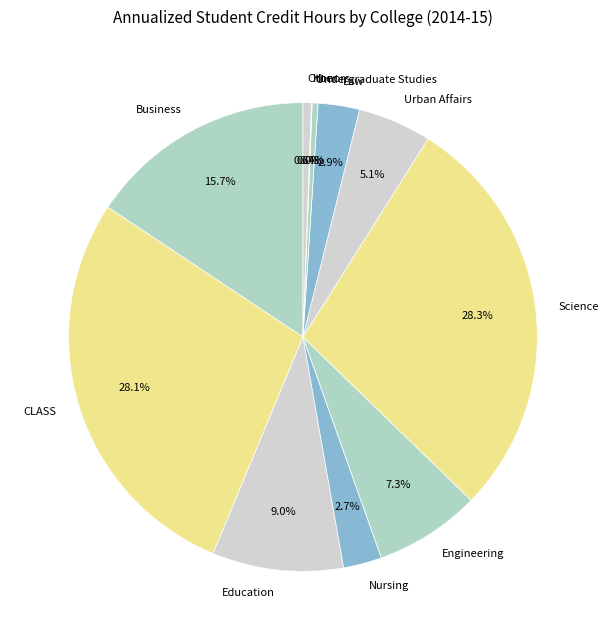

To the nearest percent, what is the difference between the largest and smallest slice percentages?

28%